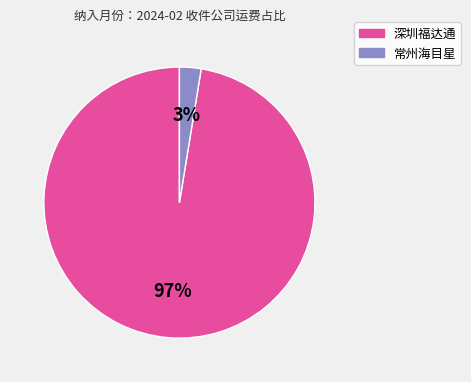

To the nearest percent, what percentage of the pie is 深圳福达通?

97%